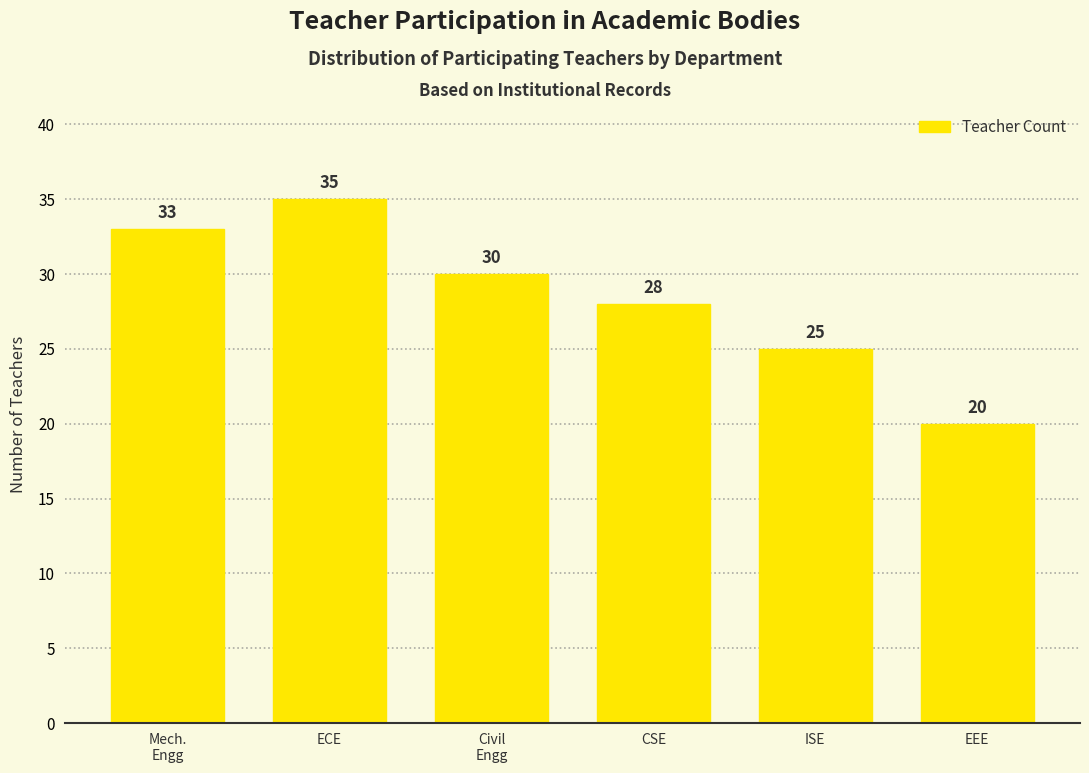

Reading left to right, transcribe all the data shown in this chart.

33	35	30	28	25	20